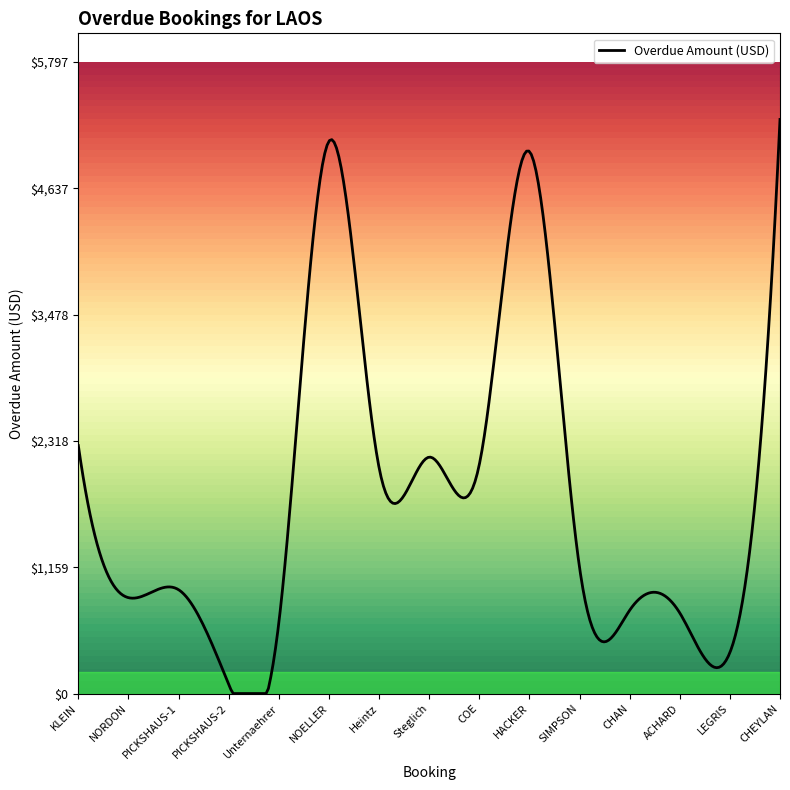

What is the maximum value shown in the chart?

5270.0